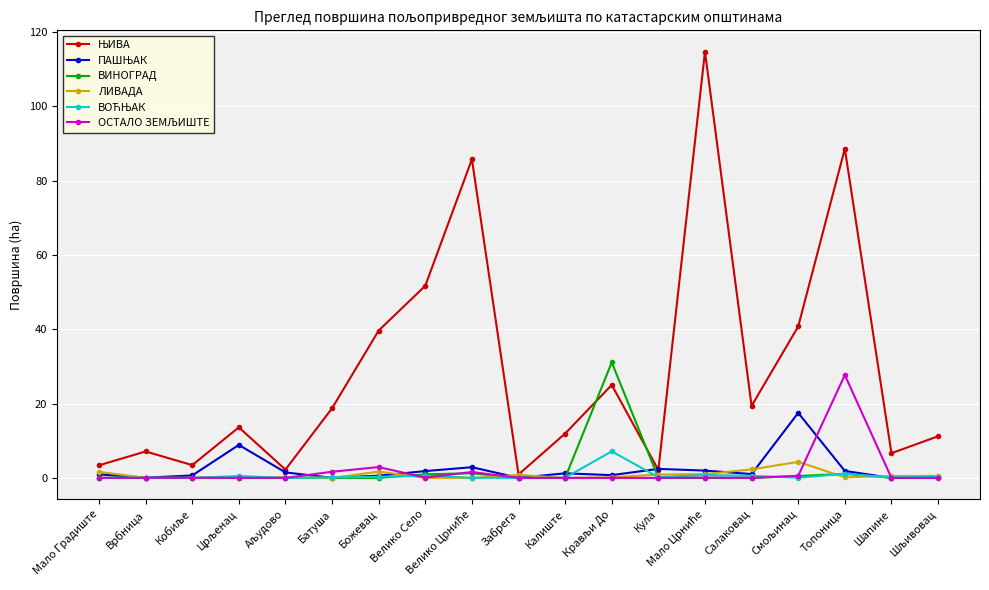

What is the label of the 10th point from the right?

Забрега